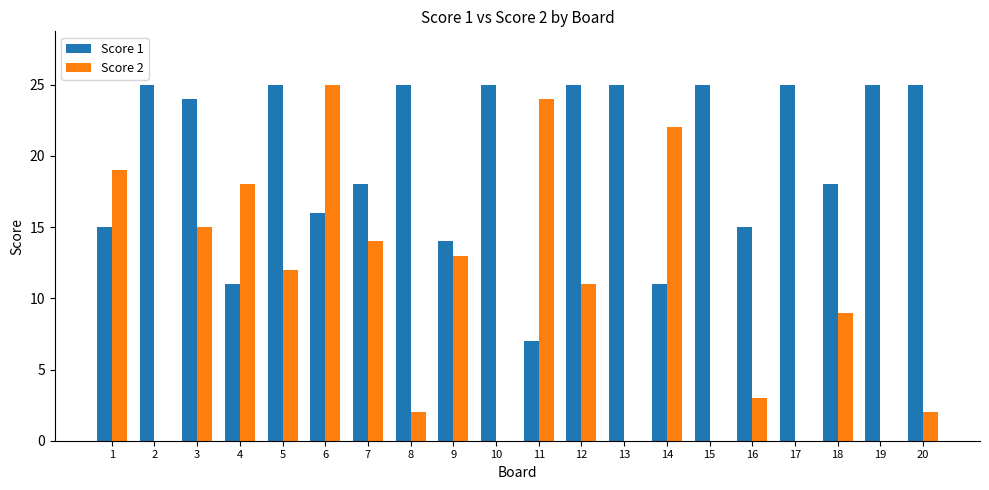

Reading left to right, transcribe all the data shown in this chart.

Score 1: 15	25	24	11	25	16	18	25	14	25	7	25	25	11	25	15	25	18	25	25
Score 2: 19	0	15	18	12	25	14	2	13	0	24	11	0	22	0	3	0	9	0	2